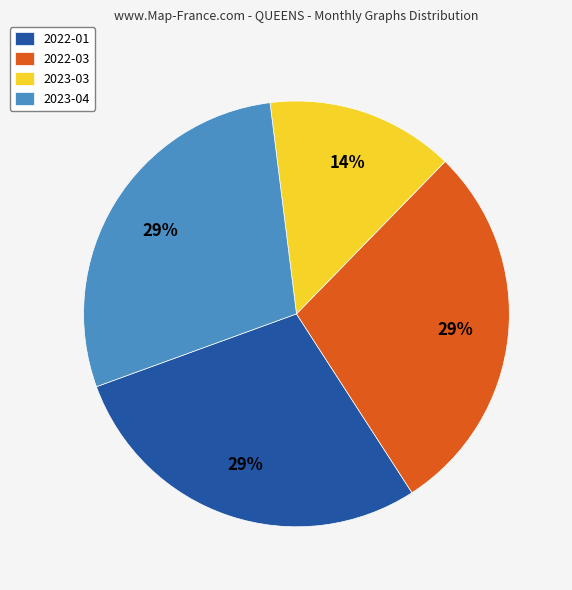

Is it true that 2022-01 is 43% of the pie?

False